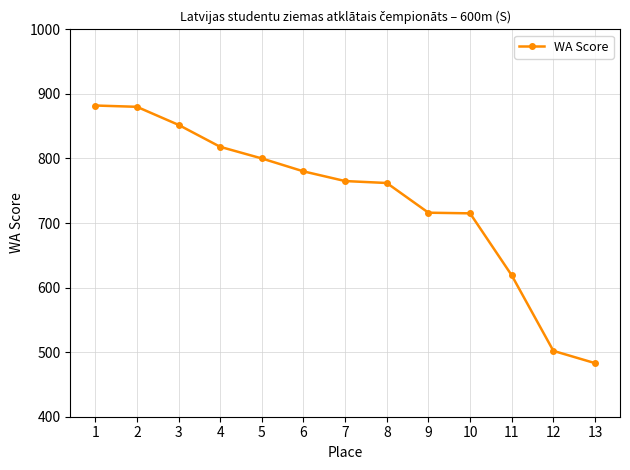

What is the average value?

736